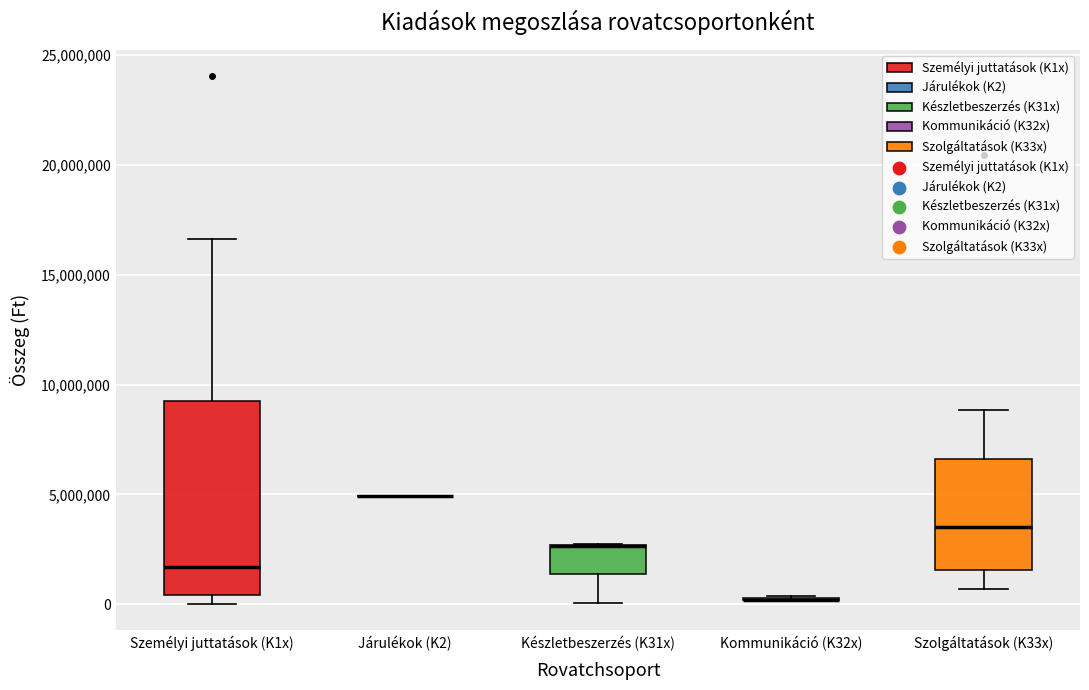

Where is the lower edge of the box for Személyi juttatások (K1x) on the y-axis? The values are not printed on the chart, so give them approximately, as read against the axis.

500000